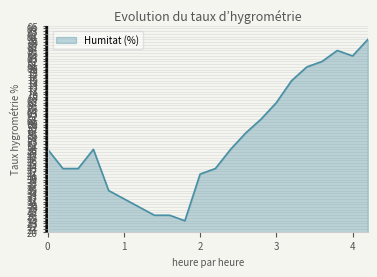

What is the difference between the maximum and minimum values?

66